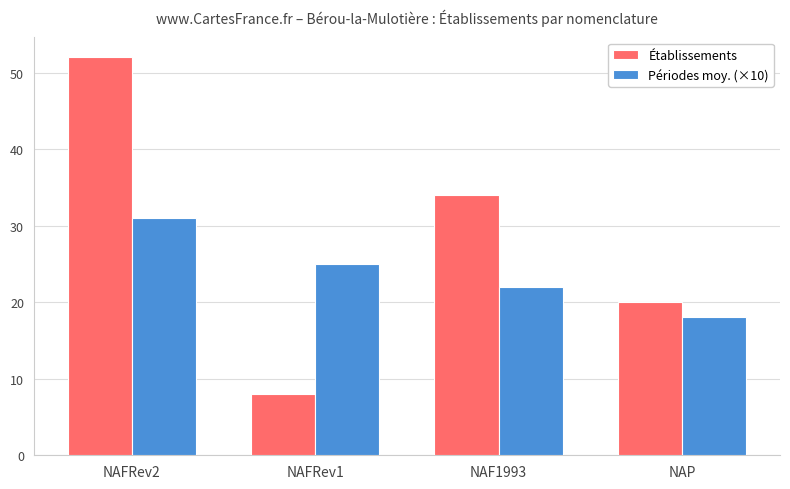

Count the number of categories in the chart.

4